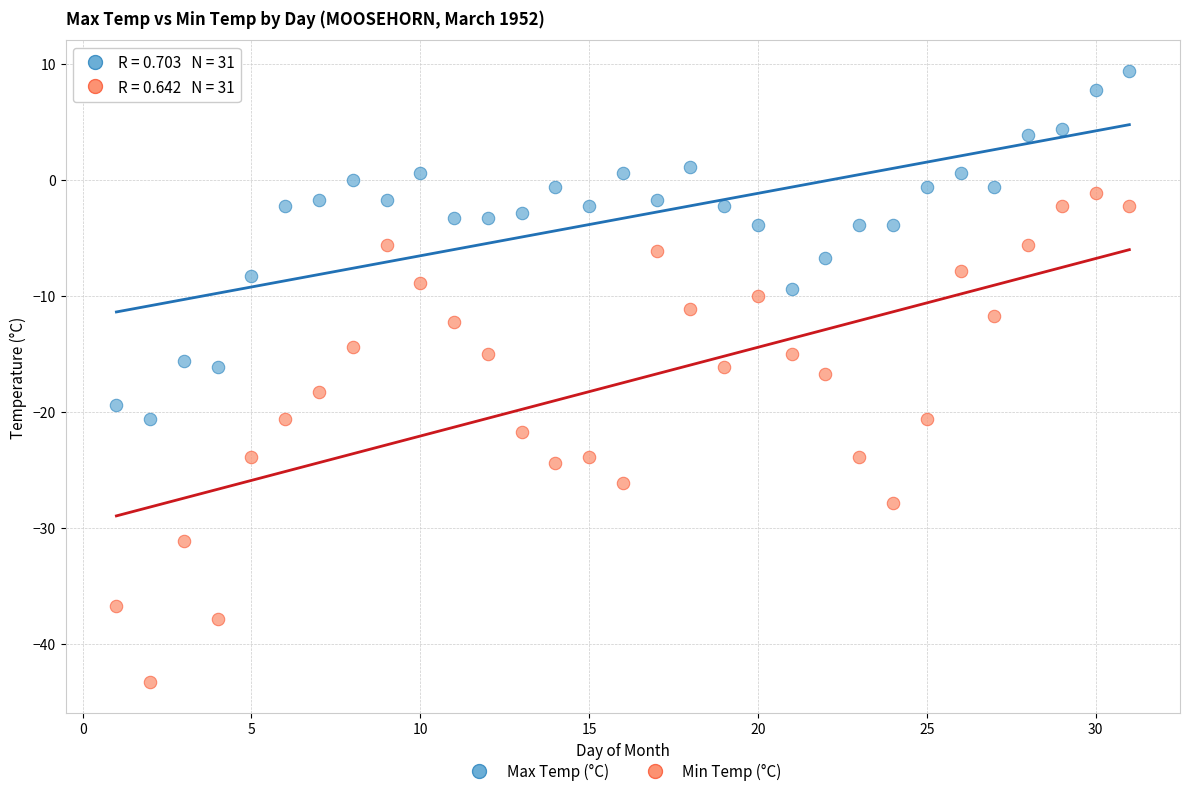

What is the X range (max minus min) for the scatter plot?

30.0